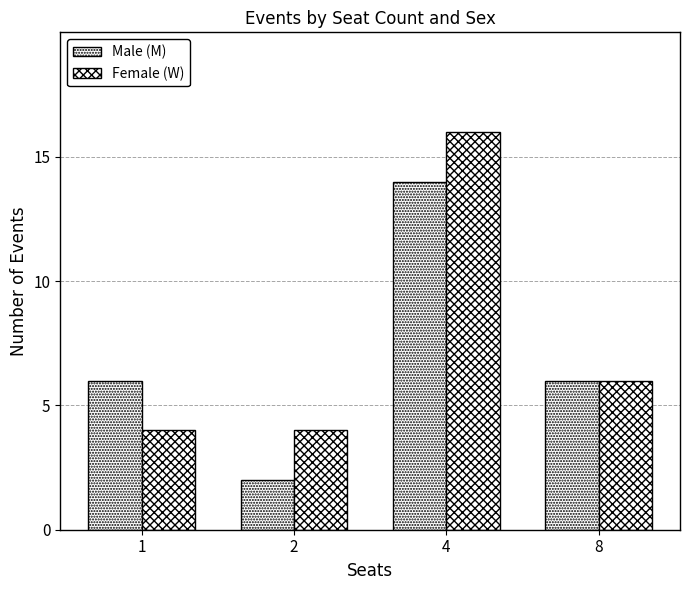

How many data points does each series have?

4